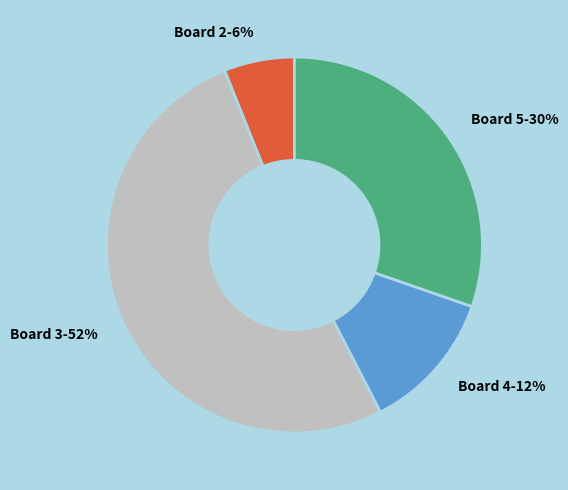

Is the sum of Board 2-6% and Board 3-52% greater than half?

Yes